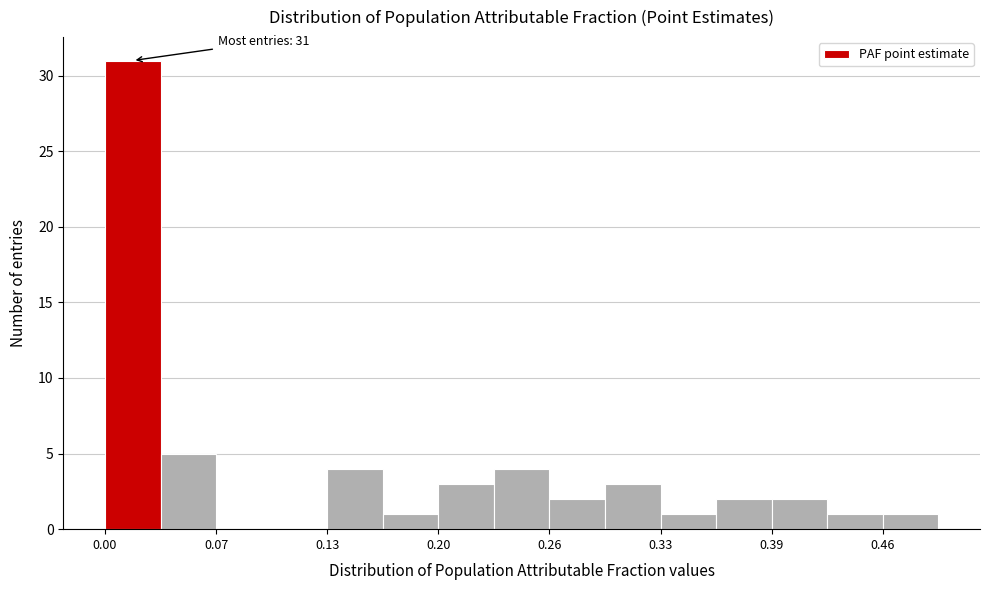

Around what value on the x-axis is the tallest bar? Give the approximate position of its centre, as read against the axis.

0.02